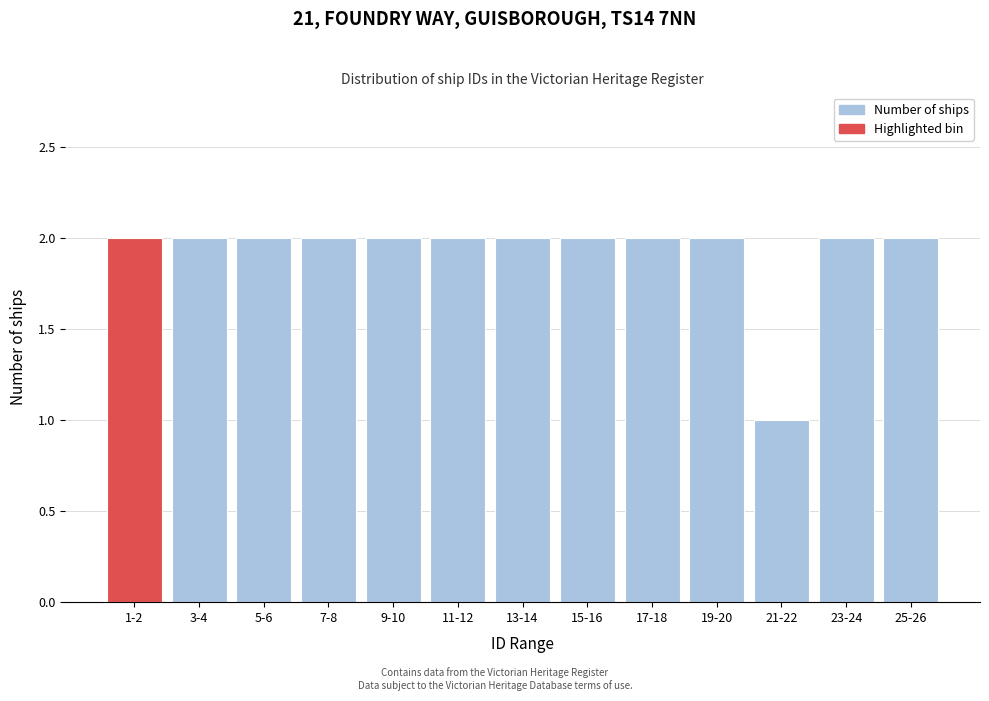

Reading right to left, transcribe all the data shown in this chart.

2	2	1	2	2	2	2	2	2	2	2	2	2